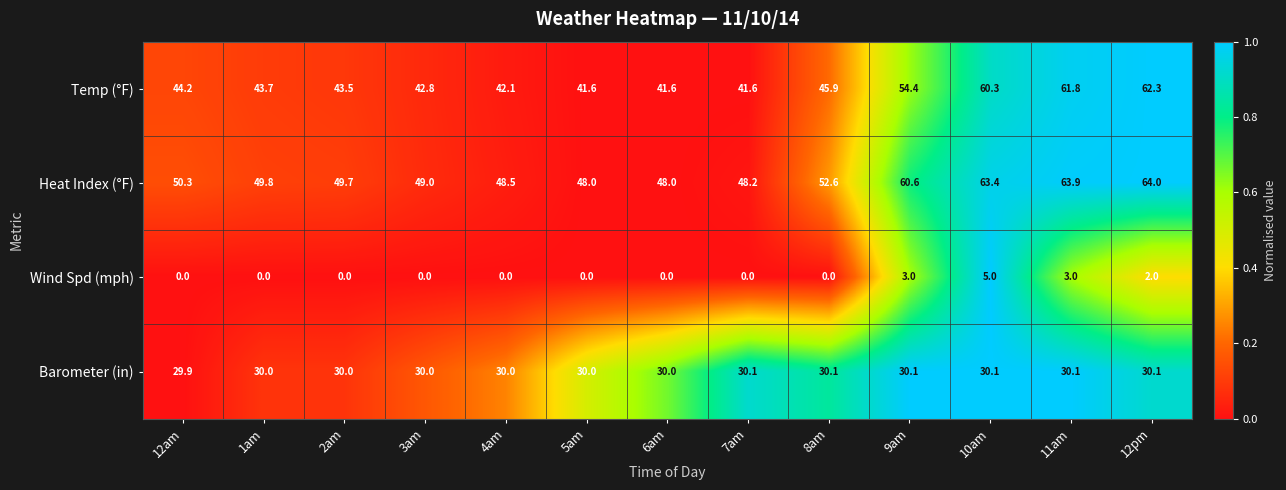

At how many categories does at least one series exceed 0?

13